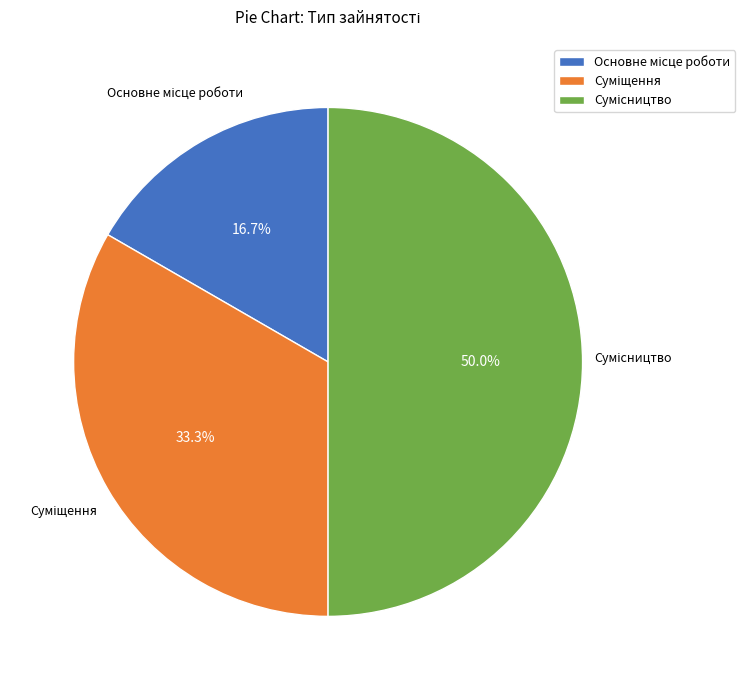

Count the number of slices in the pie.

3